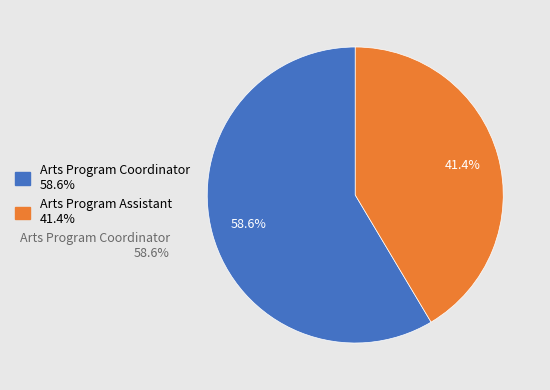

Which category has the biggest portion of the pie?

Arts Program Coordinator